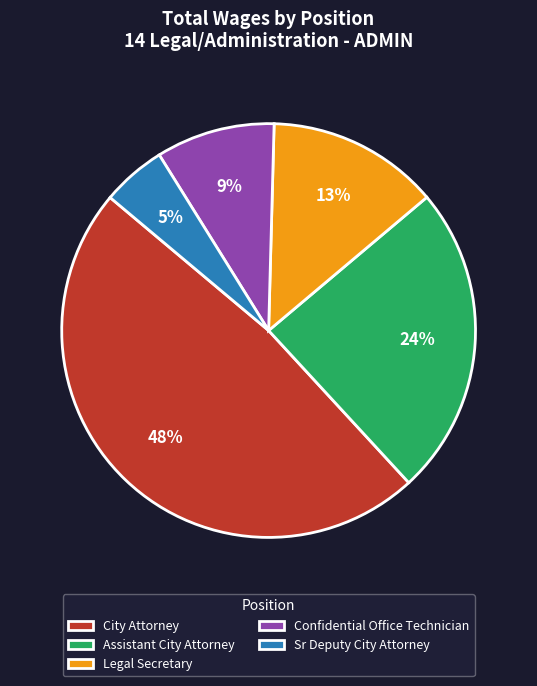

Does Assistant City Attorney represent more than half of the total?

No